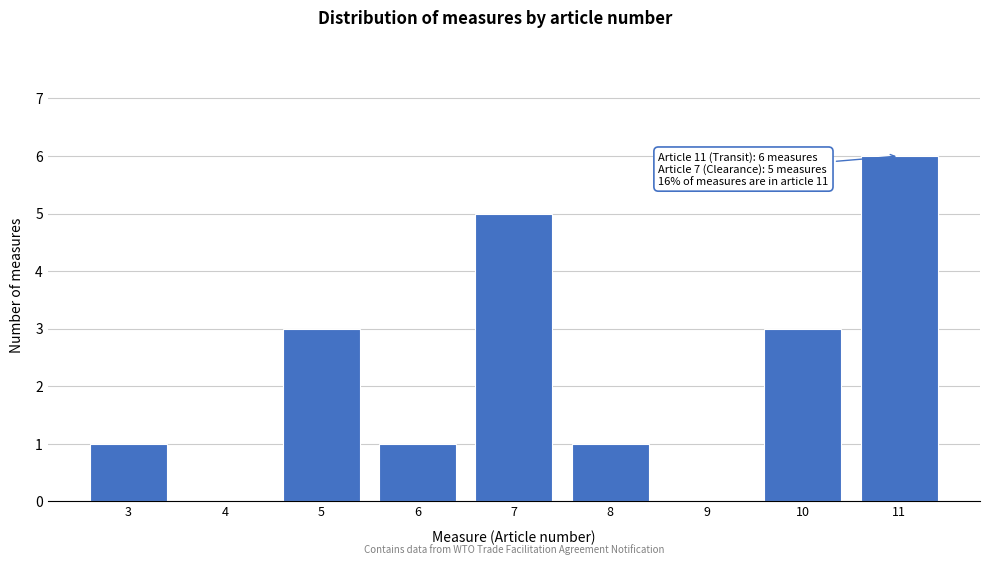

Reading left to right, list all the values displayed in this chart.

3=1	4=0	5=3	6=1	7=5	8=1	9=0	10=3	11=6